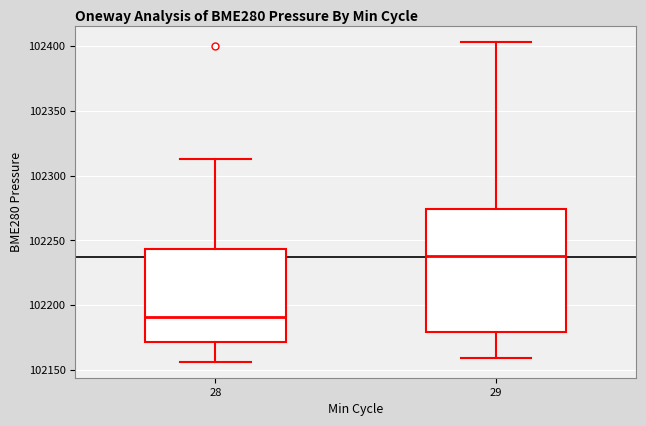

Which box's median line is the lowest?

28